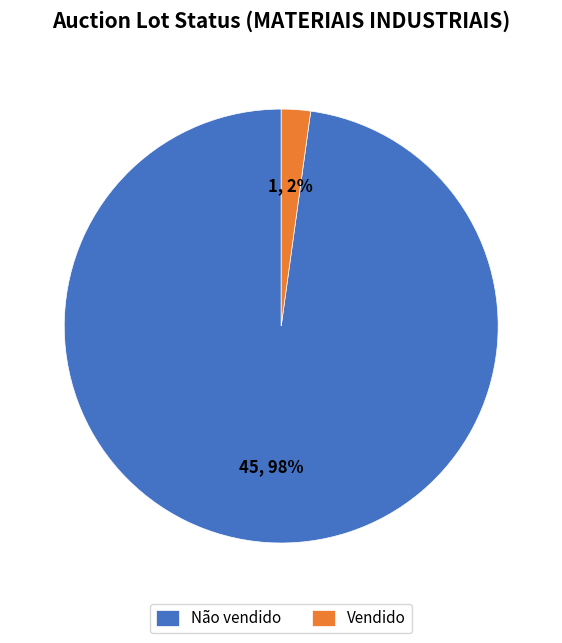

Is it true that Não vendido is 91% of the pie?

False